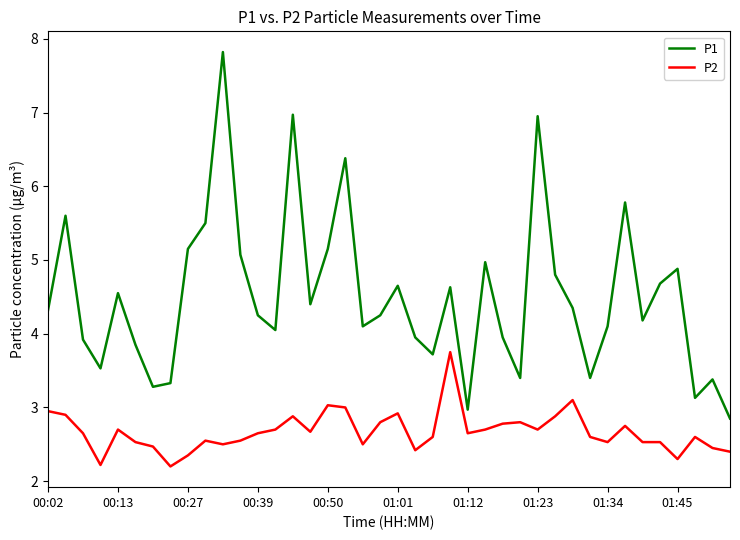

List the series in order of their overall mean, highest first.

P1, P2